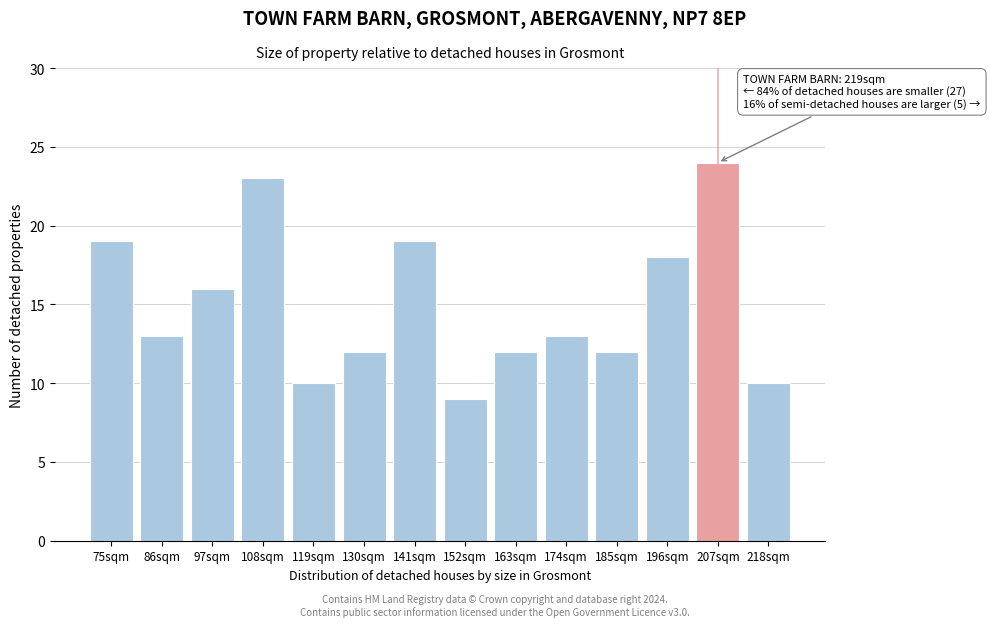

Reading right to left, list all the values displayed in this chart.

10	24	18	12	13	12	9	19	12	10	23	16	13	19